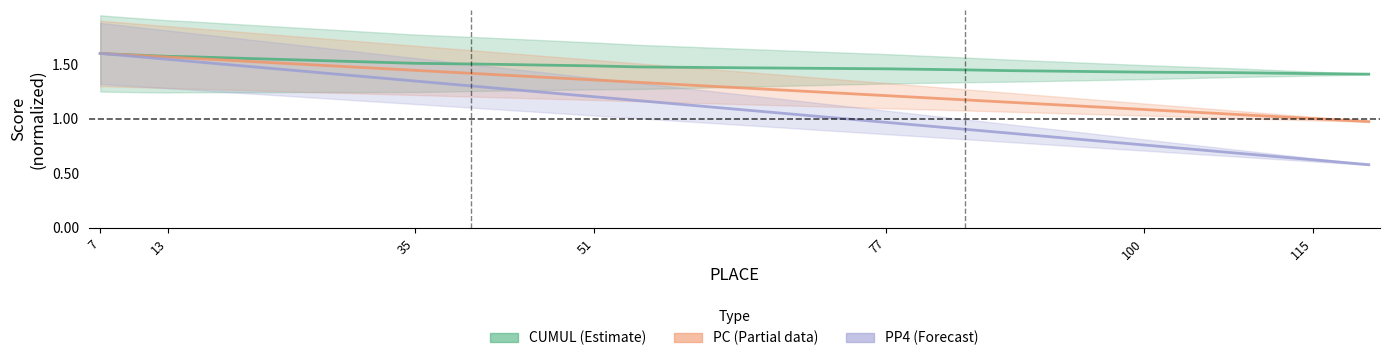

What is the average value of the PC (Partial data) series?

1.3